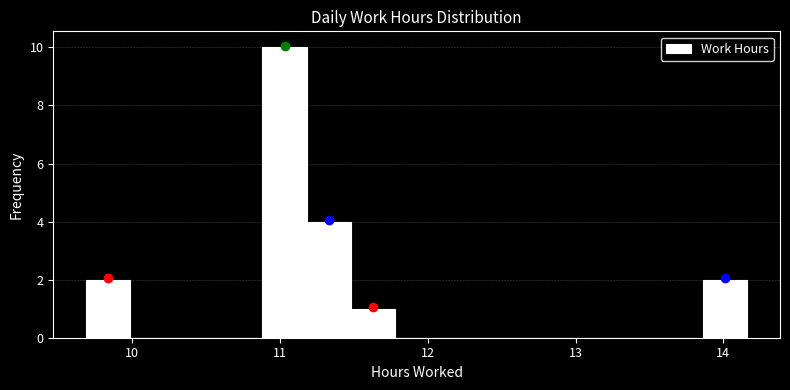

Around what value on the x-axis is the tallest bar? Give the approximate position of its centre, as read against the axis.

11.0